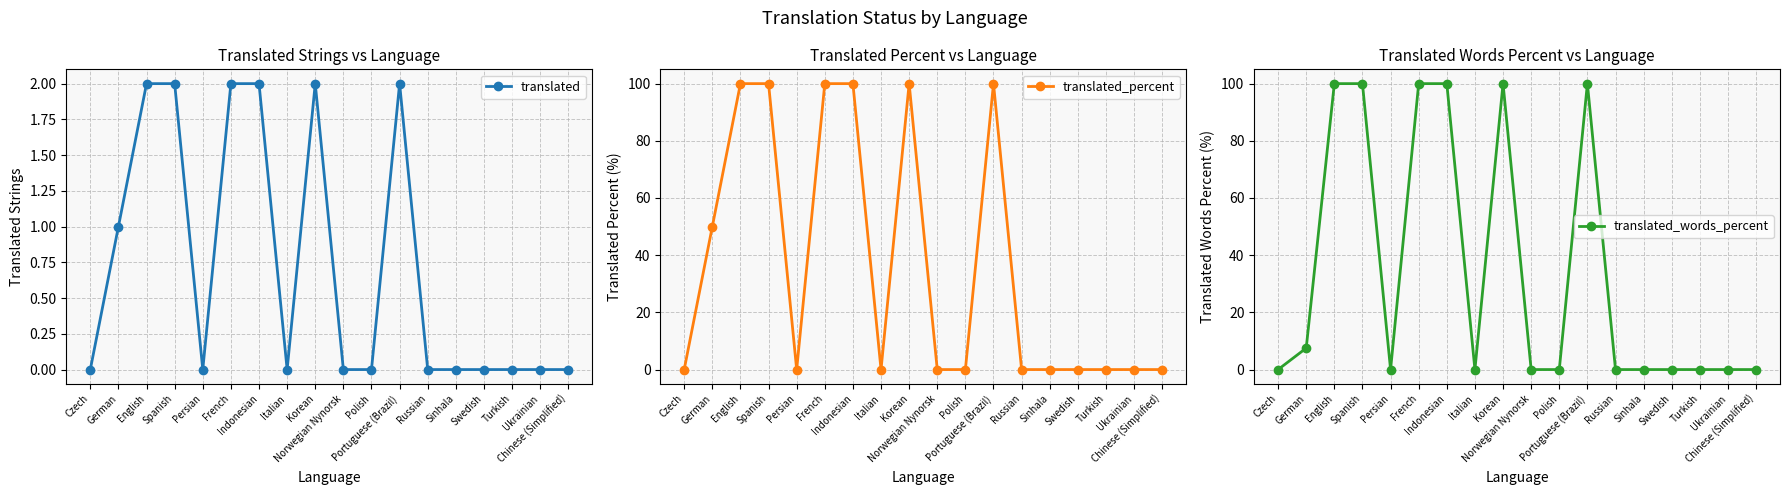

What is the label of the 10th point from the right?

Korean